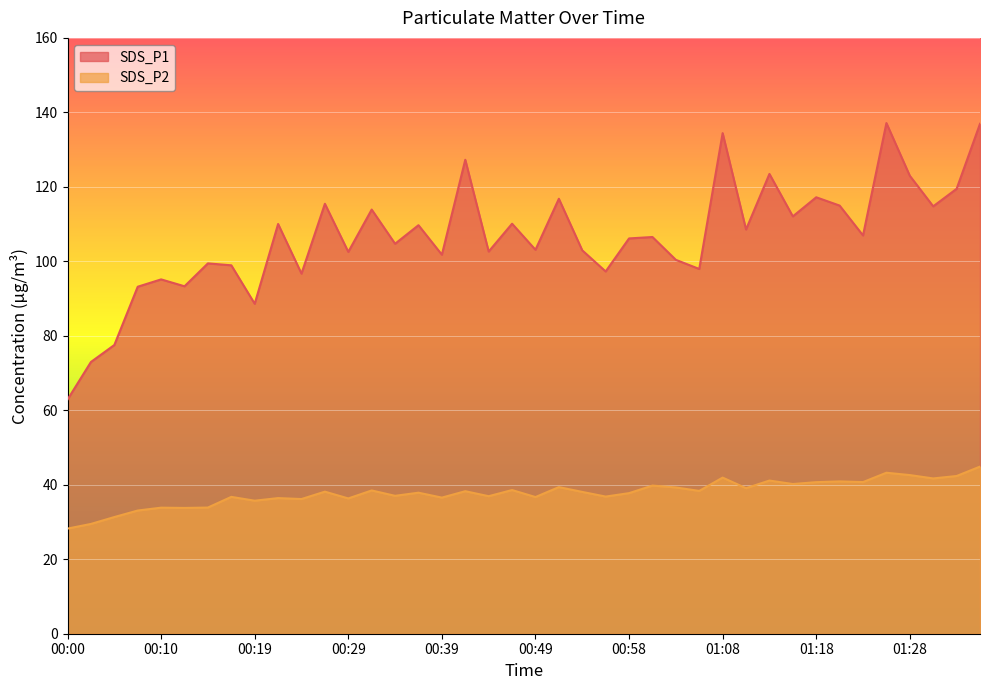

In SDS_P2, how many points are lower than both neighbors (excluding endpoints)?

14